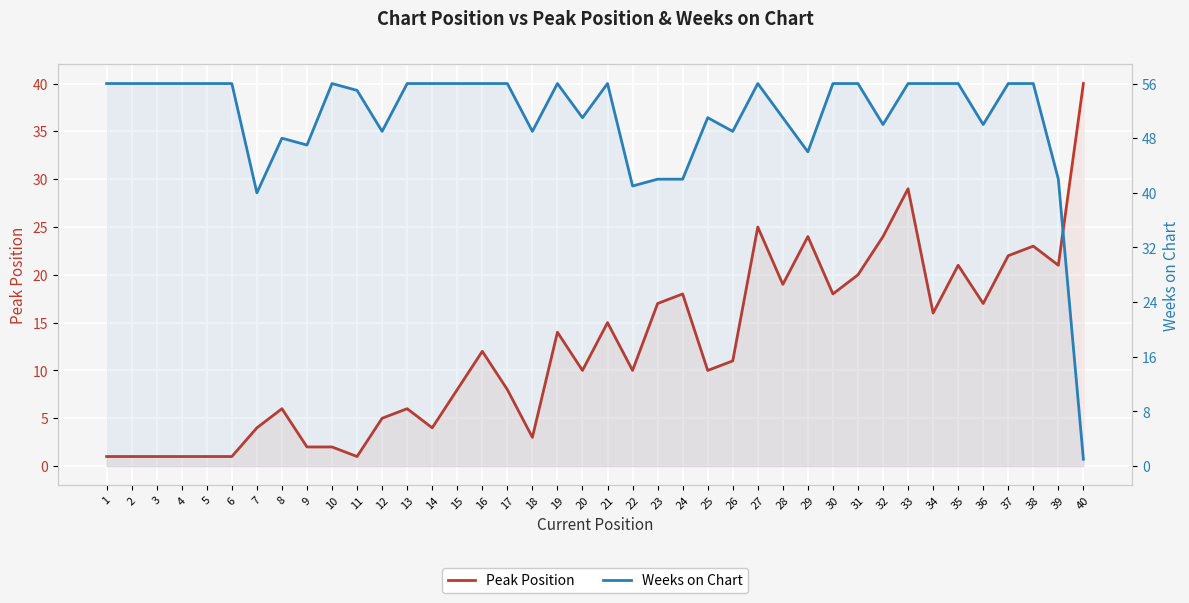

What are all the series names shown in the legend?

Peak Position, Weeks on Chart